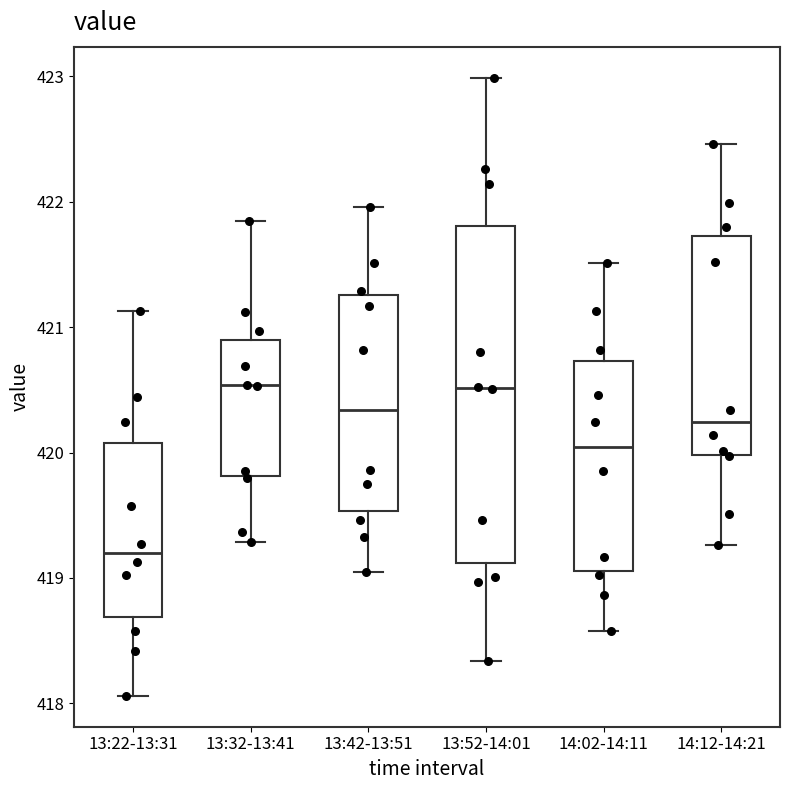

Comparing the boxes themselves (not the whiskers), which one is the tallest?

13:52-14:01